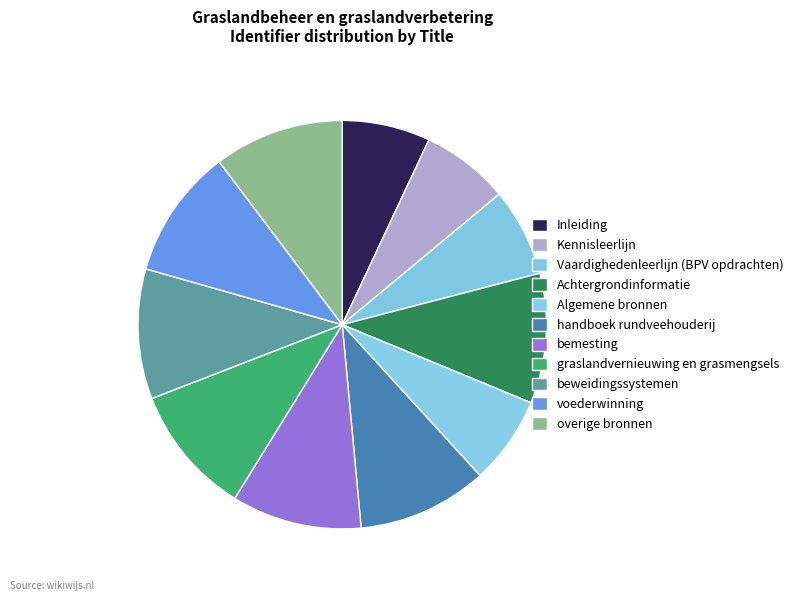

How many segments does this pie chart have?

11